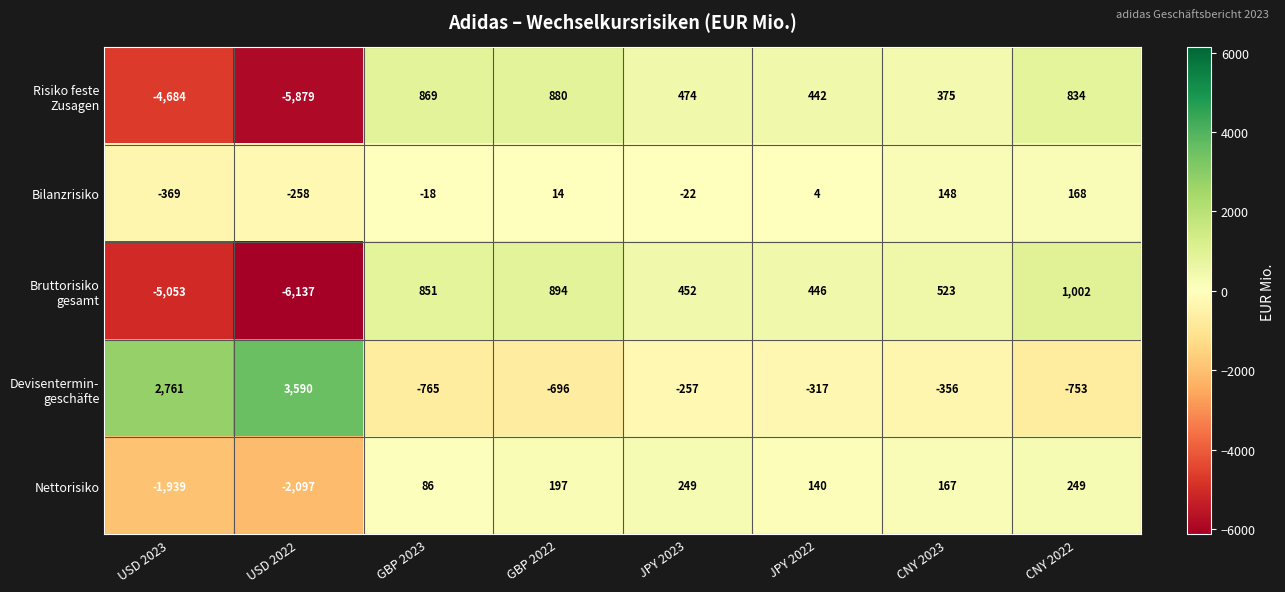

Count the number of categories in the chart.

8